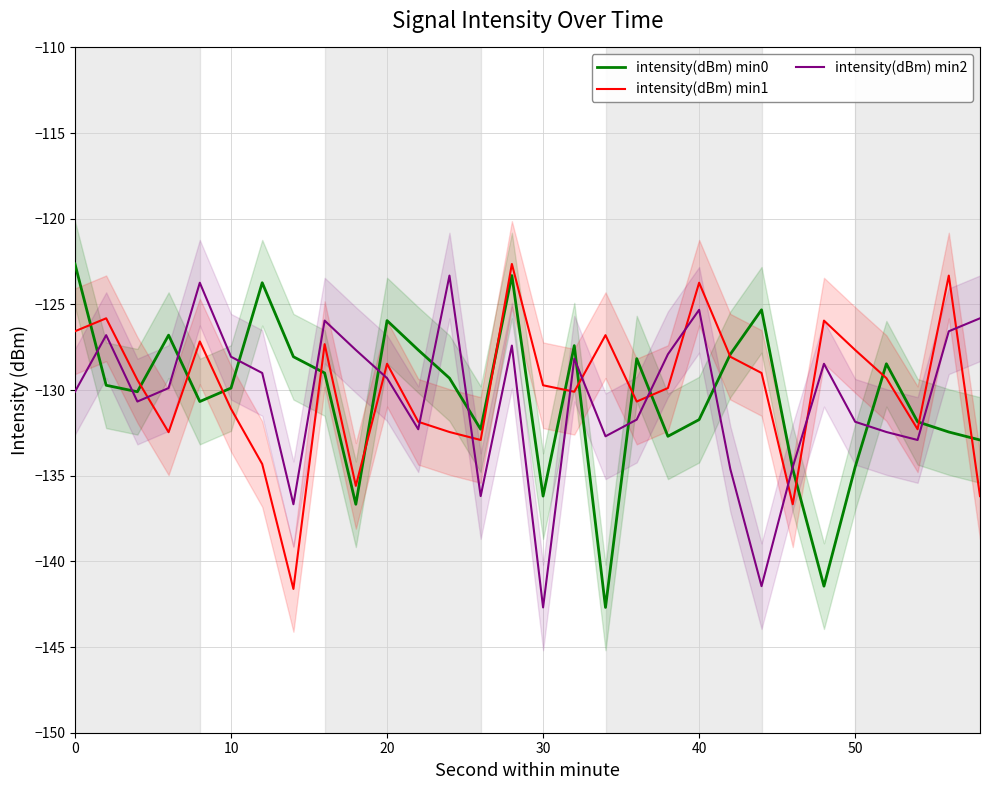

How many categories are shown in the chart?

30